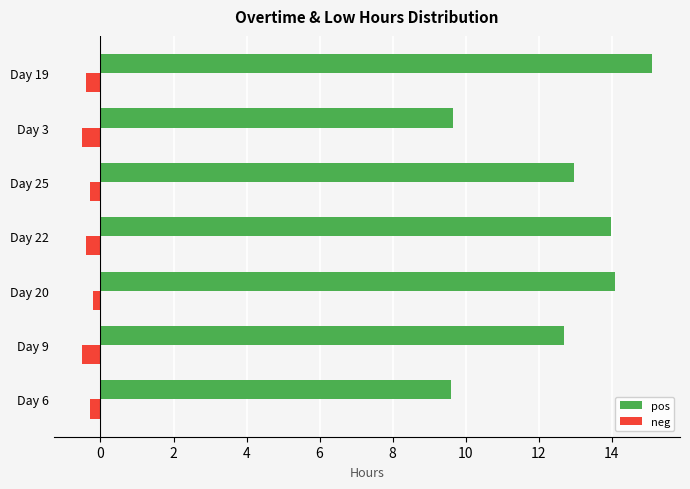

At which category is the sum across all series the highest?

Day 19